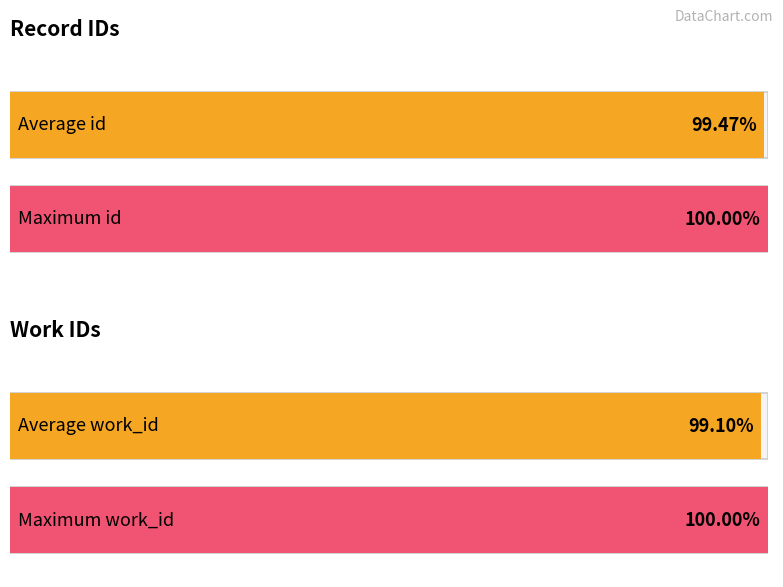

The value of work_id at 2005-02-08 is 2061. True or false?

False